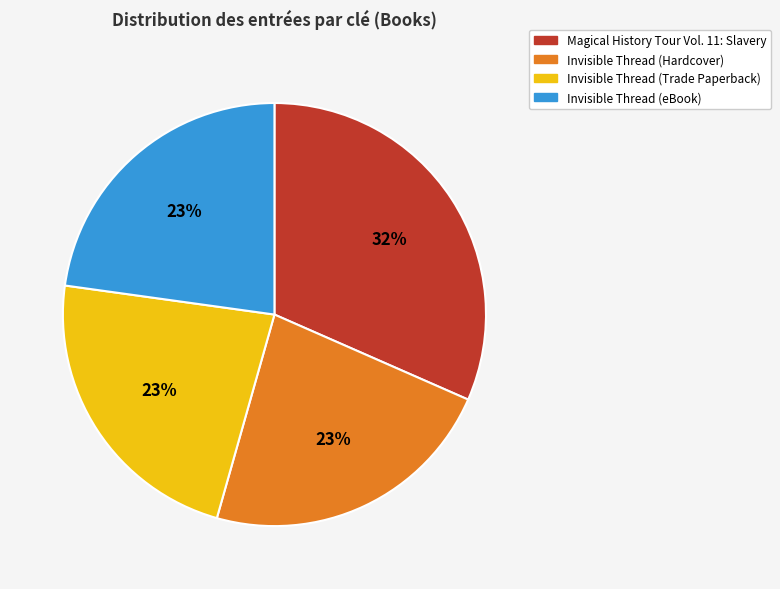

Is Magical History Tour Vol. 11: Slavery the majority of the pie?

No